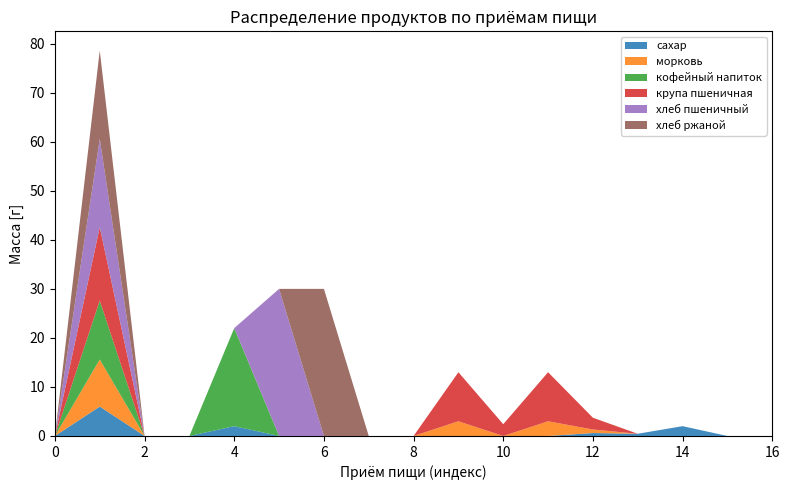

Reading left to right, what are all the values shown in this chart?

сахар: 0.0	6.0	0.0	0.0	2.0	0.0	0.0	0.0	0.0	0.0	0.0	0.0	0.6	0.5	2.0	0.0	0.0
морковь: 0.0	9.6	0.0	0.0	0.0	0.0	0.0	0.0	0.0	3.0	0.0	3.0	0.7	0.0	0.0	0.0	0.0
кофейный напиток: 0.0	12.0	0.0	0.0	20.0	0.0	0.0	0.0	0.0	0.0	0.0	0.0	0.0	0.0	0.0	0.0	0.0
крупа пшеничная: 0.0	15.0	0.0	0.0	0.0	0.0	0.0	0.0	0.0	10.0	2.4	10.0	2.4	0.0	0.0	0.0	0.0
хлеб пшеничный: 0.0	18.0	0.0	0.0	0.0	30.0	0.0	0.0	0.0	0.0	0.0	0.0	0.0	0.0	0.0	0.0	0.0
хлеб ржаной: 0.0	18.0	0.0	0.0	0.0	0.0	30.0	0.0	0.0	0.0	0.0	0.0	0.0	0.0	0.0	0.0	0.0